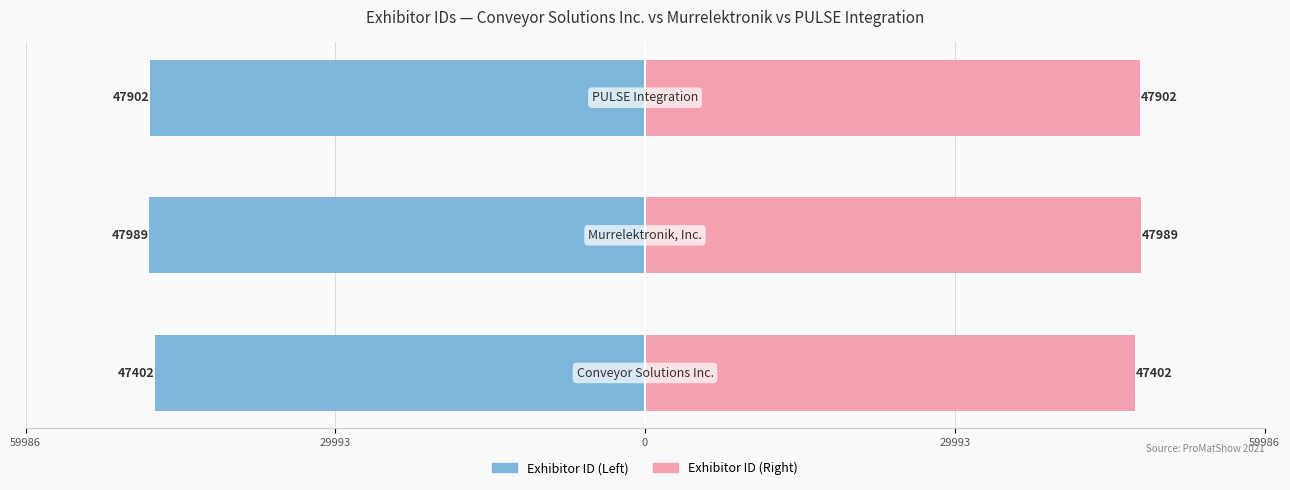

How many groups of bars are there?

3